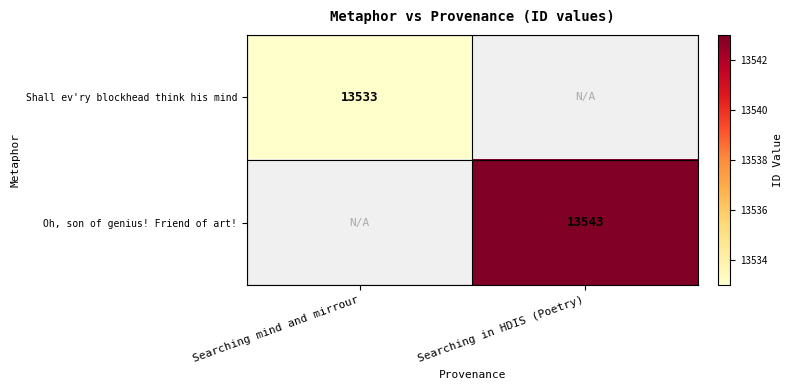

Is it true that Oh, son of genius! Friend of art! equals 4851.6 at Searching in HDIS (Poetry)?

False